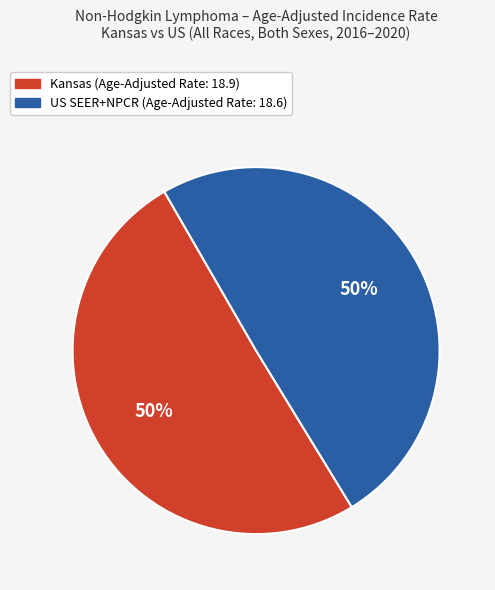

To the nearest percent, what is the average slice percentage?

50%